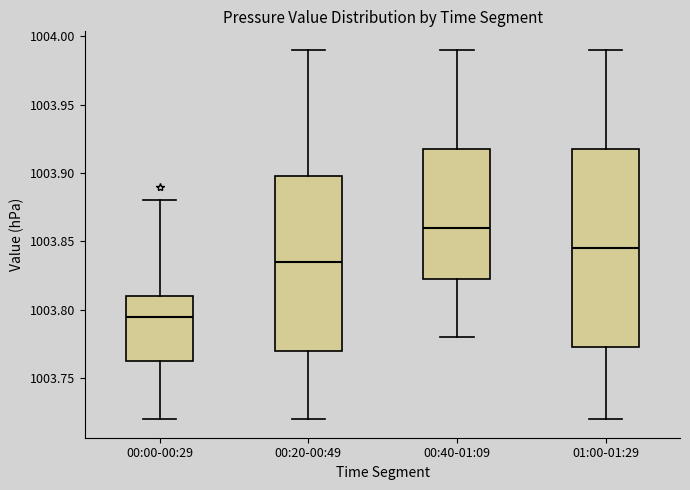

Which box is the tallest, from its lower edge to its upper edge?

01:00-01:29